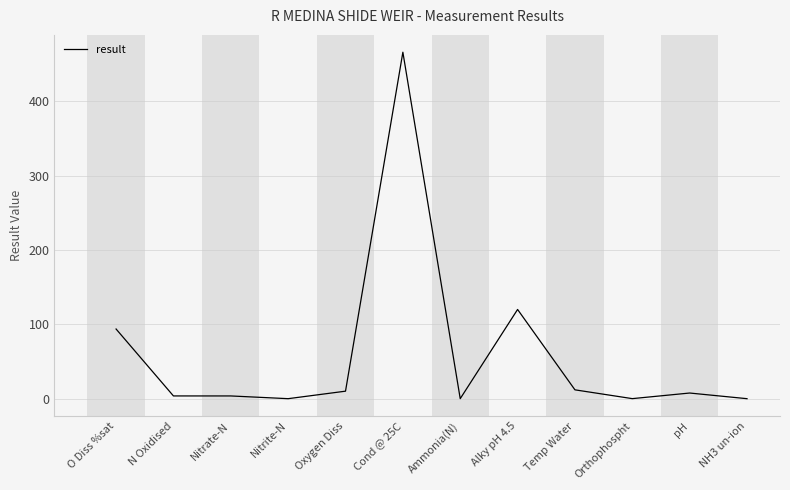

What is the change in value from Nitrate-N to pH?

+3.9